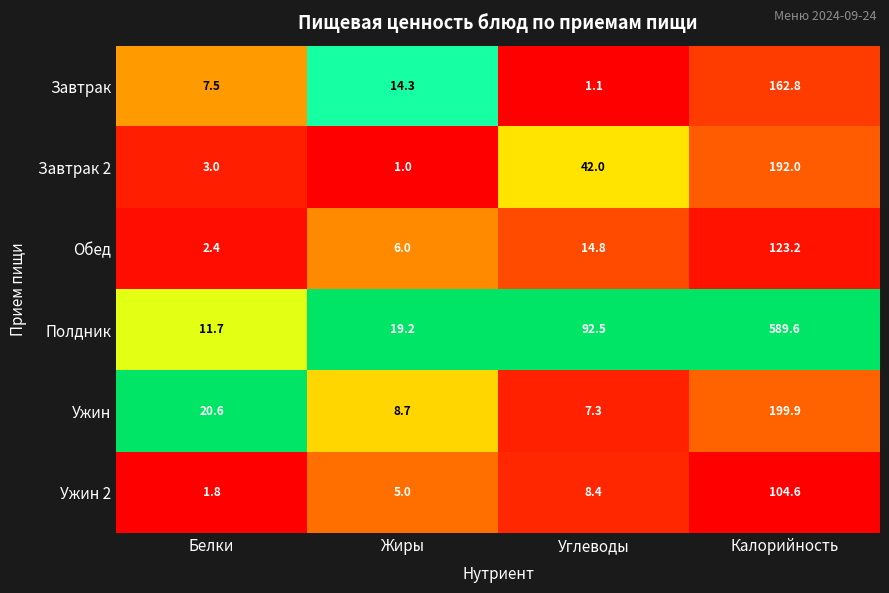

At which label does Полдник first exceed 92?

Углеводы